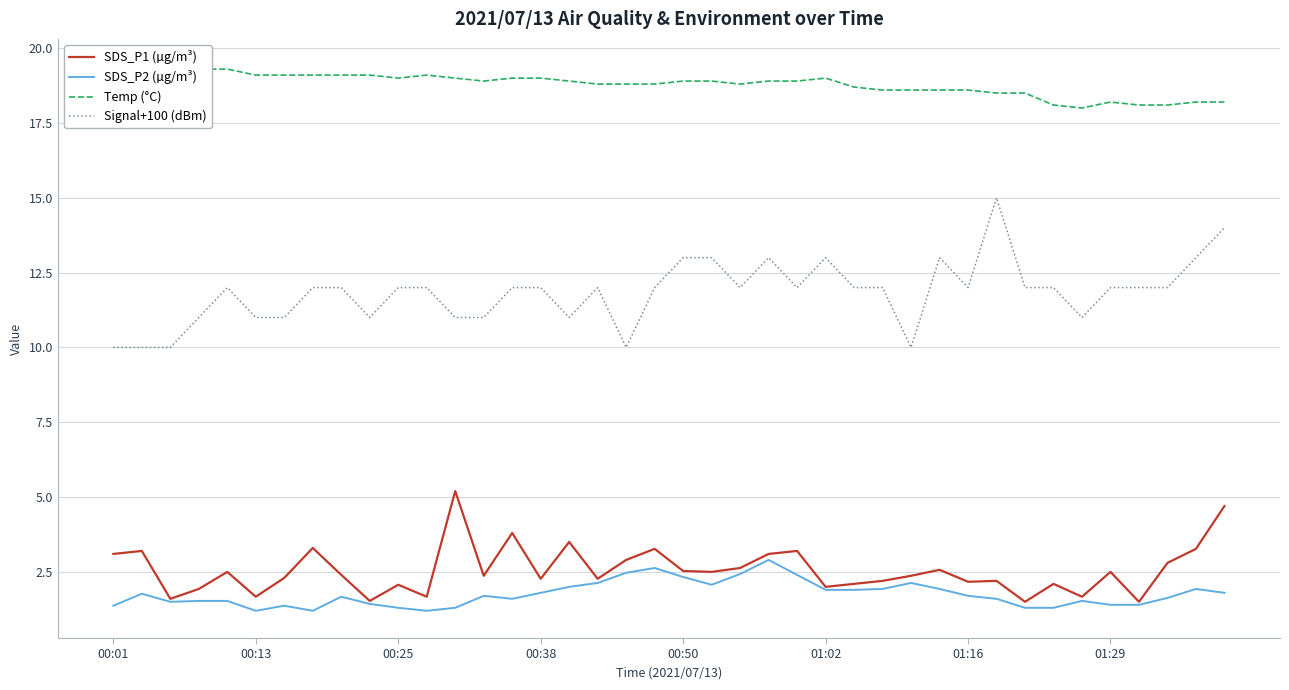

The SDS_P2 (µg/m³) series shows 2.2 at 01:29. True or false?

False